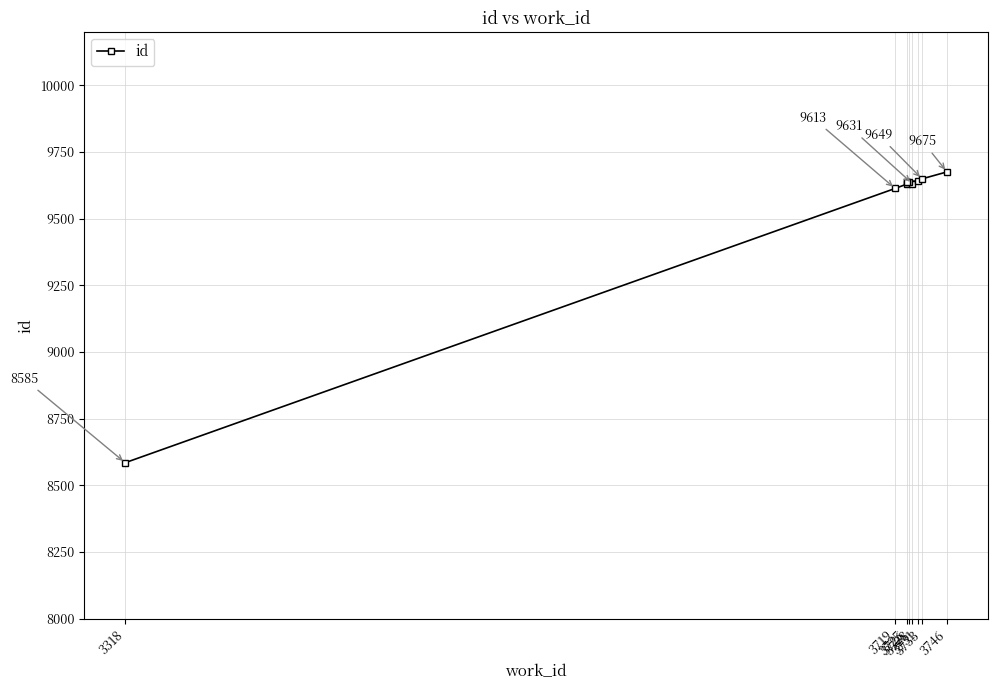

Reading right to left, transcribe all the data shown in this chart.

9675	9649	9641	9639	9637	9636	9631	9629	9613	8585